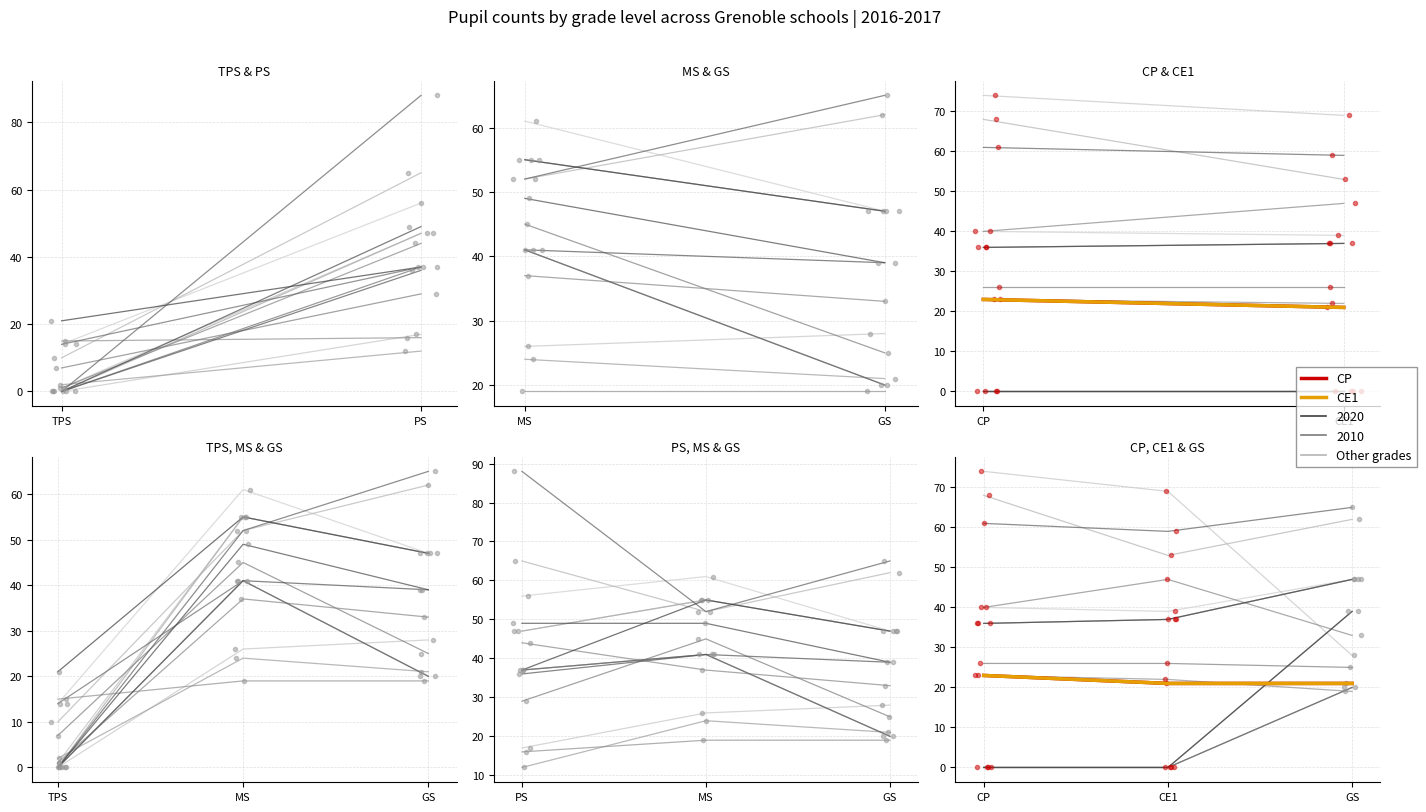

How many data points in MS are less than 45?

7